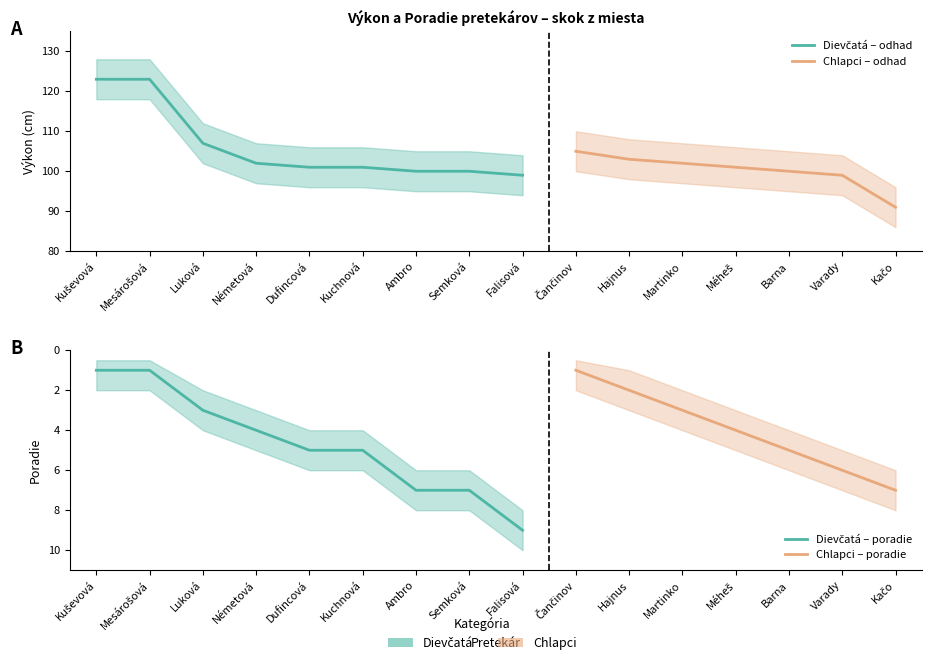

Reading left to right, transcribe all the data shown in this chart.

Výkon: Kuševová=123.0	Mesárošová=123.0	Luková=107.0	Németová=102.0	Dufincová=101.0	Kuchnová=101.0	Ambro=100.0	Semková=100.0	Falisová=99.0	Čančinov=105.0	Hajnus=103.0	Martinko=102.0	Méheš=101.0	Barna=100.0	Varady=99.0	Kačo=91.0
Výkon_upper: Kuševová=128.0	Mesárošová=128.0	Luková=112.0	Németová=107.0	Dufincová=106.0	Kuchnová=106.0	Ambro=105.0	Semková=105.0	Falisová=104.0	Čančinov=110.0	Hajnus=108.0	Martinko=107.0	Méheš=106.0	Barna=105.0	Varady=104.0	Kačo=96.0
Výkon_lower: Kuševová=118.0	Mesárošová=118.0	Luková=102.0	Németová=97.0	Dufincová=96.0	Kuchnová=96.0	Ambro=95.0	Semková=95.0	Falisová=94.0	Čančinov=100.0	Hajnus=98.0	Martinko=97.0	Méheš=96.0	Barna=95.0	Varady=94.0	Kačo=86.0
Poradie: Kuševová=1.0	Mesárošová=1.0	Luková=3.0	Németová=4.0	Dufincová=5.0	Kuchnová=5.0	Ambro=7.0	Semková=7.0	Falisová=9.0	Čančinov=1.0	Hajnus=2.0	Martinko=3.0	Méheš=4.0	Barna=5.0	Varady=6.0	Kačo=7.0
Poradie_upper: Kuševová=2.0	Mesárošová=2.0	Luková=4.0	Németová=5.0	Dufincová=6.0	Kuchnová=6.0	Ambro=8.0	Semková=8.0	Falisová=10.0	Čančinov=2.0	Hajnus=3.0	Martinko=4.0	Méheš=5.0	Barna=6.0	Varady=7.0	Kačo=8.0
Poradie_lower: Kuševová=0.5	Mesárošová=0.5	Luková=2.0	Németová=3.0	Dufincová=4.0	Kuchnová=4.0	Ambro=6.0	Semková=6.0	Falisová=8.0	Čančinov=0.5	Hajnus=1.0	Martinko=2.0	Méheš=3.0	Barna=4.0	Varady=5.0	Kačo=6.0